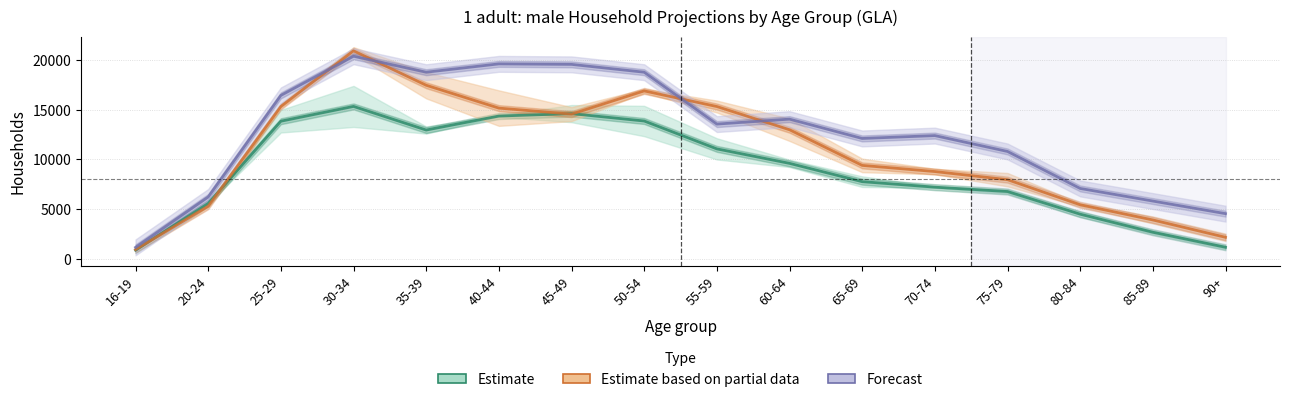

What is the minimum value for Estimate?

860